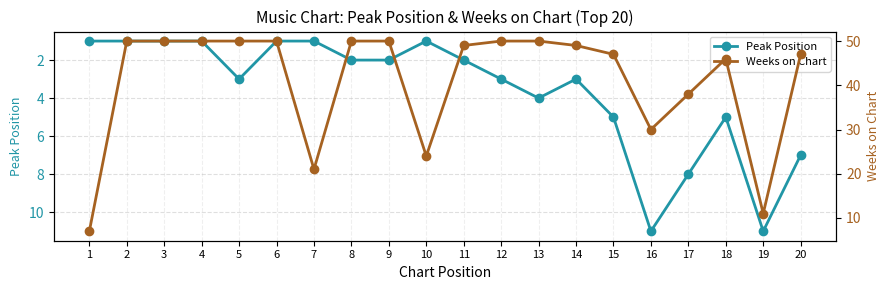

What is the value of the Peak Position point at the 17th from the left?

8